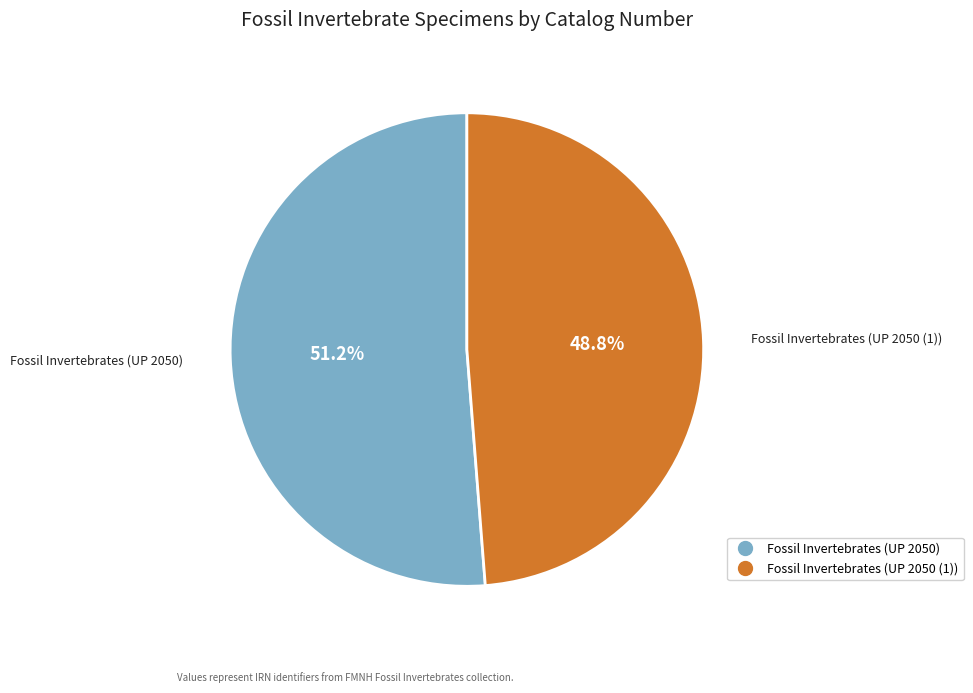

Is it true that Fossil Invertebrates (UP 2050) is 51% of the pie?

True